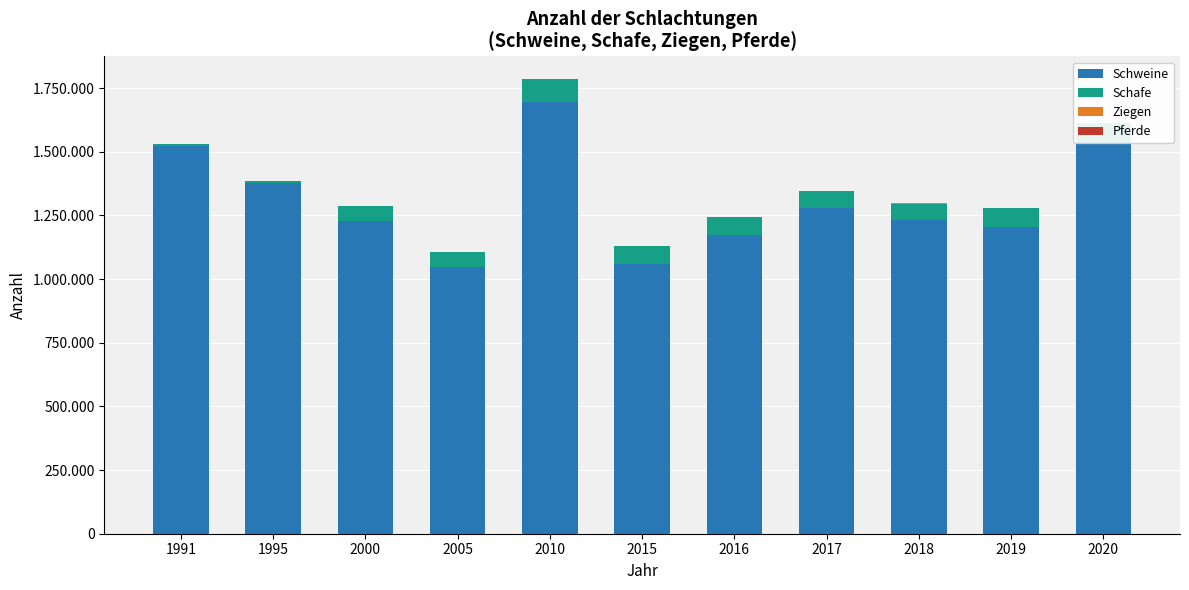

Where is Schafe nearest to the value 49013?

2000